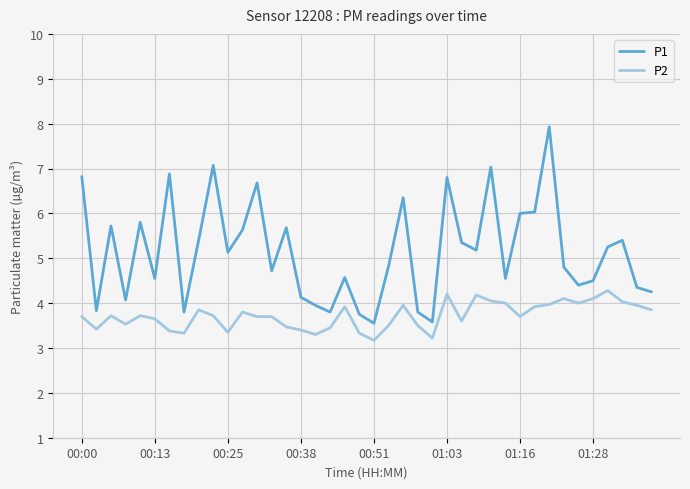

Which series has the largest total across all categories?

P1